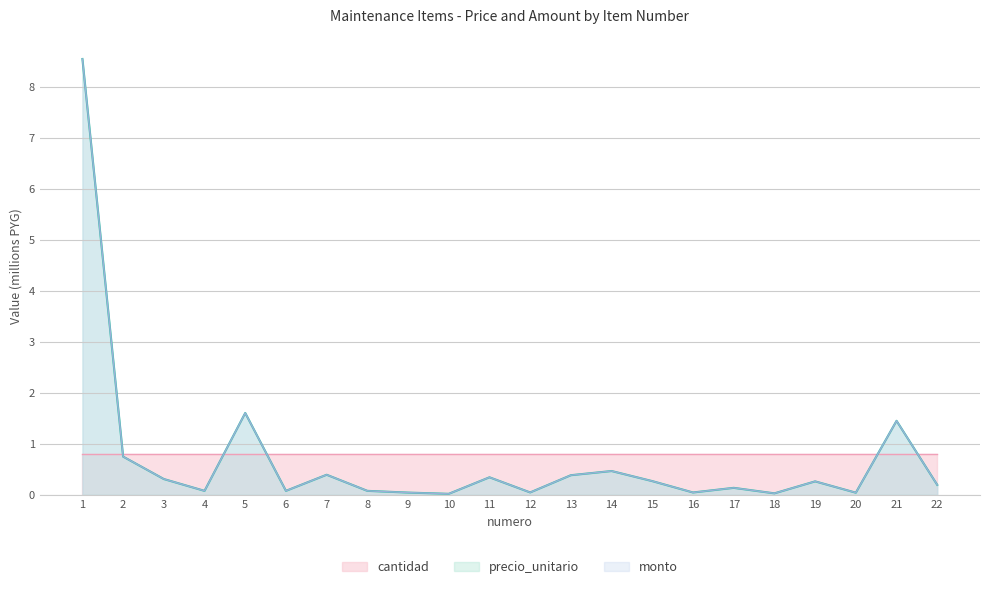

Rank the categories by monto value from highest to lowest.

1, 5, 21, 2, 14, 7, 13, 11, 3, 15, 19, 22, 17, 4, 6, 8, 12, 16, 9, 20, 18, 10